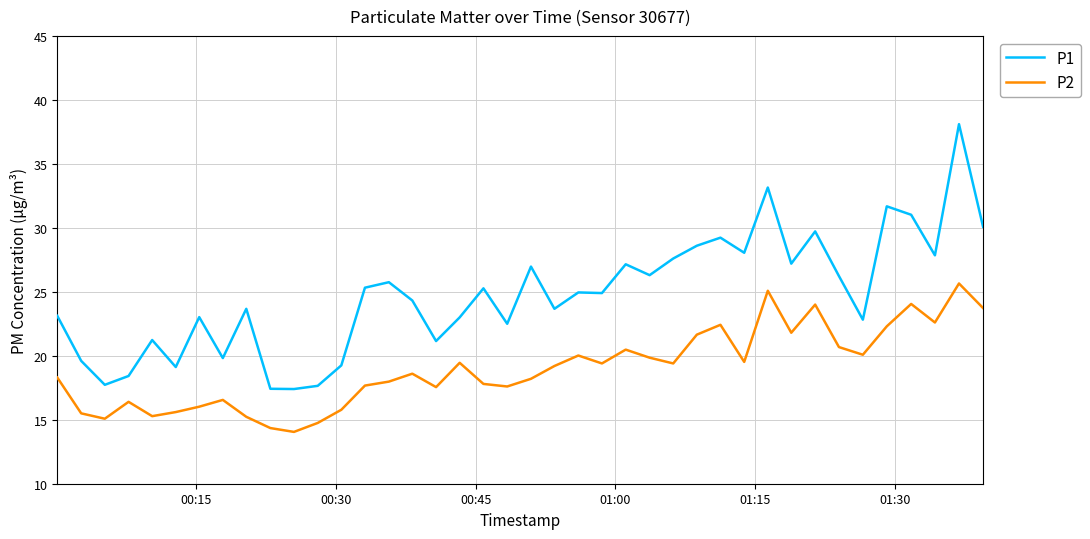

What is the difference between the maximum and minimum values in the P1 series?

20.7